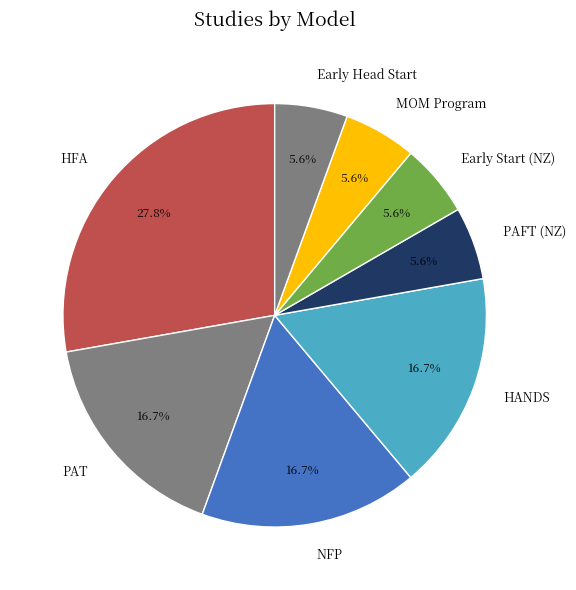

Approximately how many times larger is the value at PAFT (NZ) compared to HANDS?

0.3